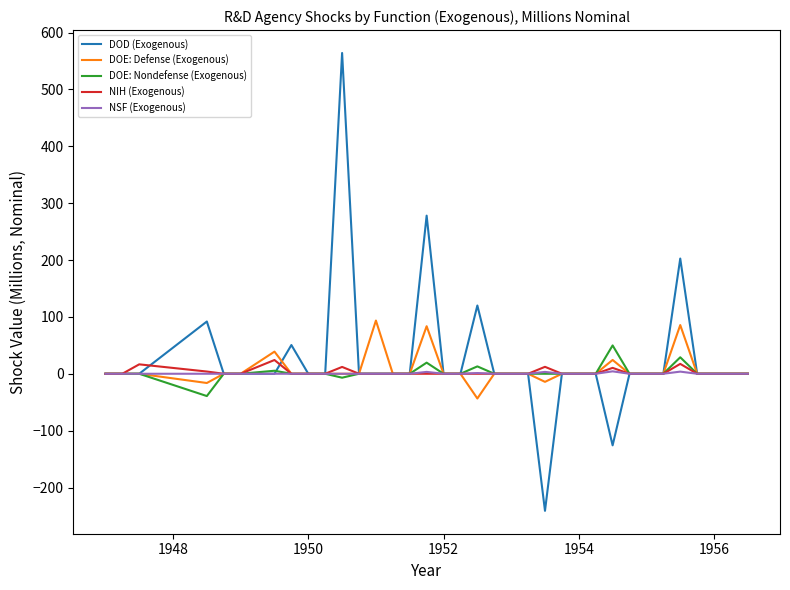

Rank the series by their maximum value, from lowest to highest.

NSF (Exogenous), NIH (Exogenous), DOE: Nondefense (Exogenous), DOE: Defense (Exogenous), DOD (Exogenous)